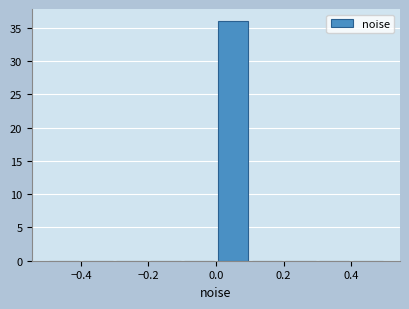

Reading left to right, list every bar in this chart as the range it spans on the x-axis followed by its height. The values are not printed on the chart, so give them approximately, as read against the axis.

-0.5 to -0.4: 0
-0.4 to -0.3: 0
-0.3 to -0.2: 0
-0.2 to -0.1: 0
-0.1 to 0.0: 0
0.0 to 0.1: 36
0.1 to 0.2: 0
0.2 to 0.3: 0
0.3 to 0.4: 0
0.4 to 0.5: 0